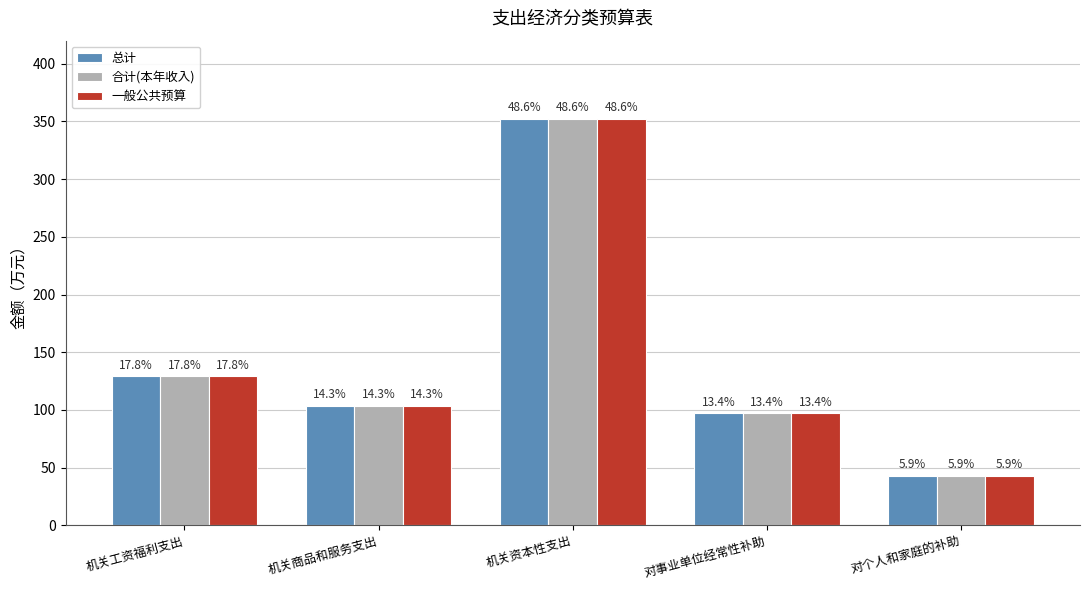

What is the sum of all 总计 values?

725.0